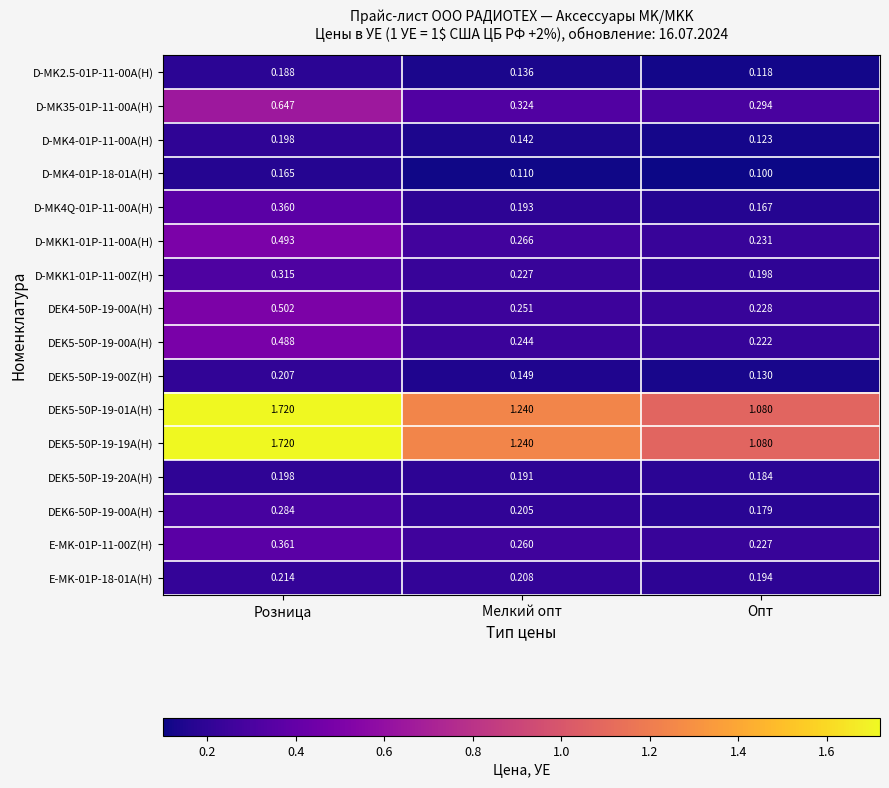

At which label is DEK5-50P-19-00Z(H) closest to 0?

Опт